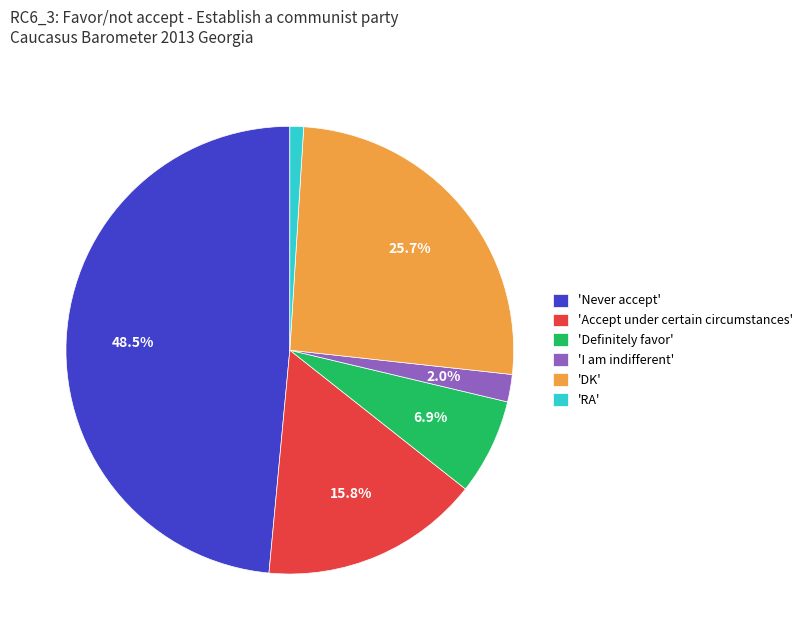

Rank the categories by value from lowest to highest.

'RA', 'I am indifferent', 'Definitely favor', 'Accept under certain circumstances', 'DK', 'Never accept'